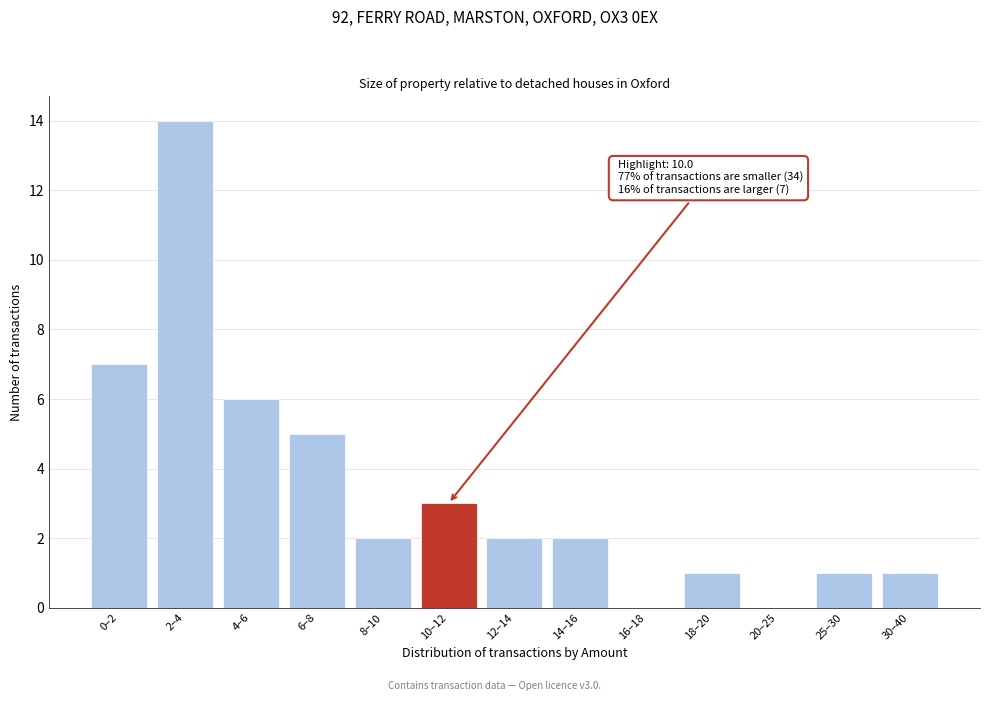

Reading right to left, what are all the values shown in this chart?

30–40=1	25–30=1	20–25=0	18–20=1	16–18=0	14–16=2	12–14=2	10–12=3	8–10=2	6–8=5	4–6=6	2–4=14	0–2=7